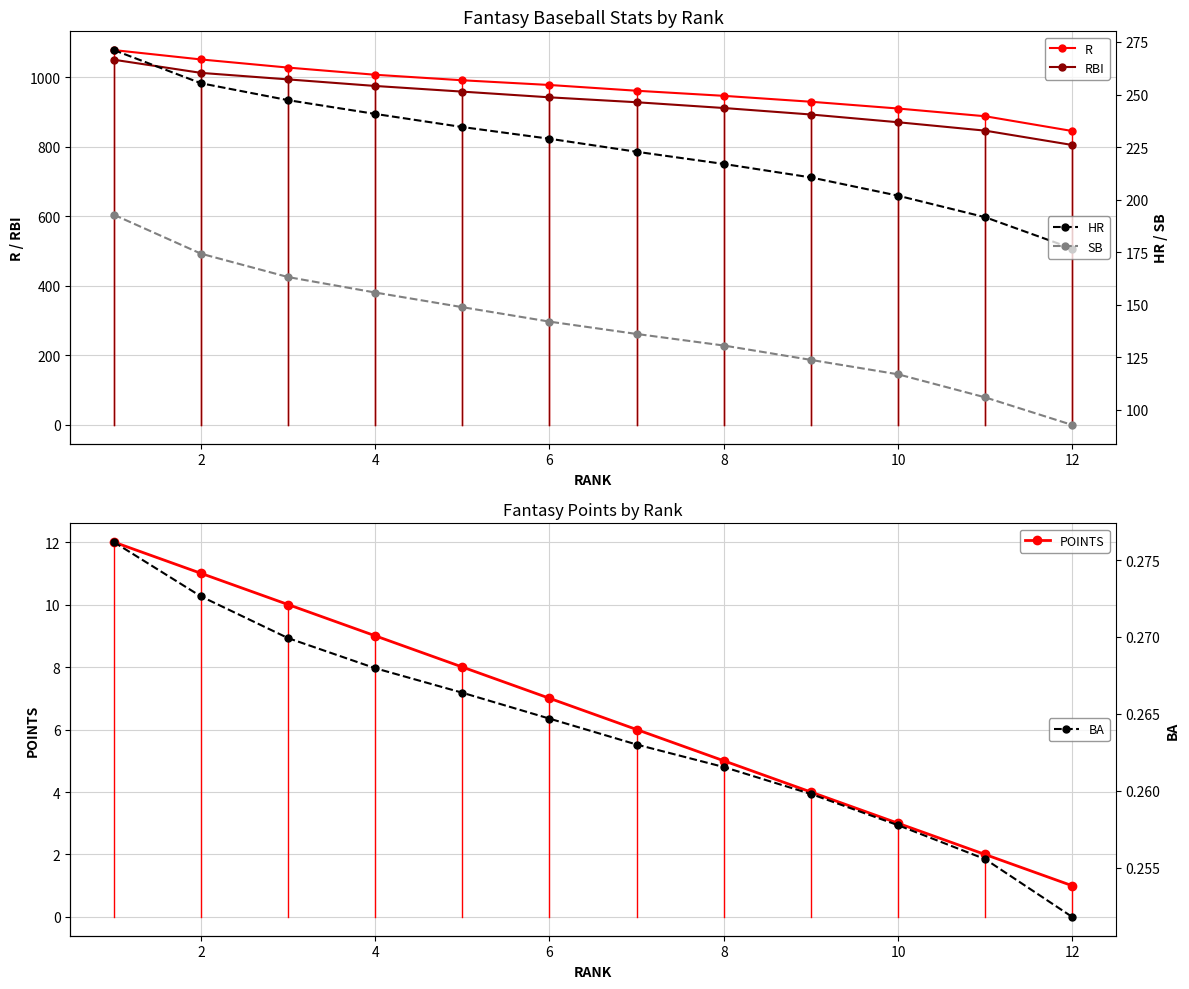

Rank the series by their maximum value, from lowest to highest.

BA, POINTS, SB, HR, RBI, R